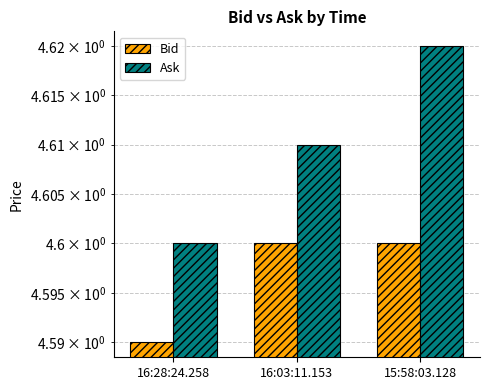

Reading left to right, list all the values displayed in this chart.

Bid: 4.6	4.6	4.6
Ask: 4.6	4.6	4.6